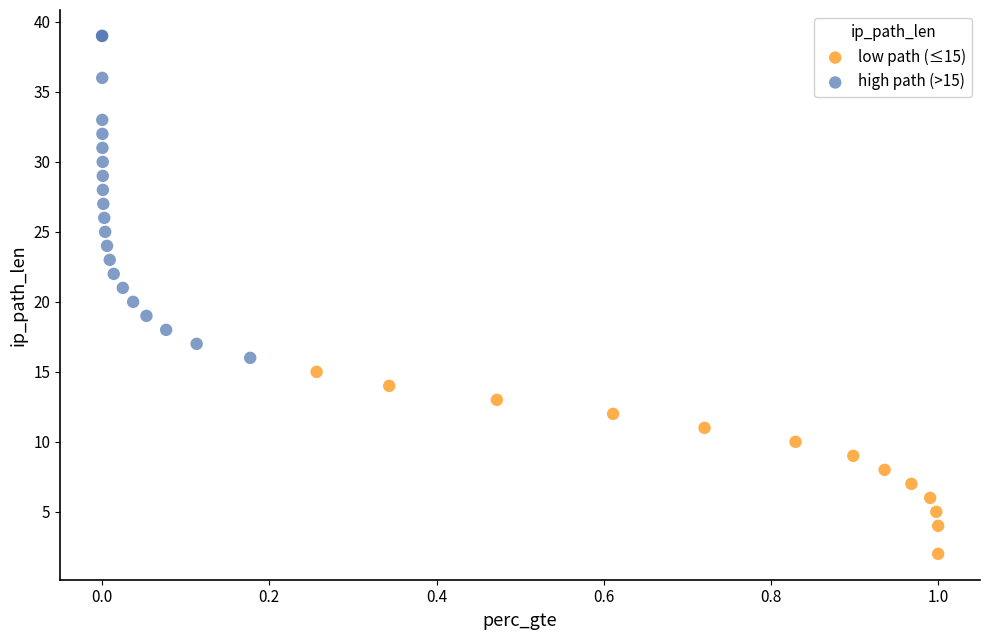

Which series reaches the maximum Y coordinate?

high path (>15)